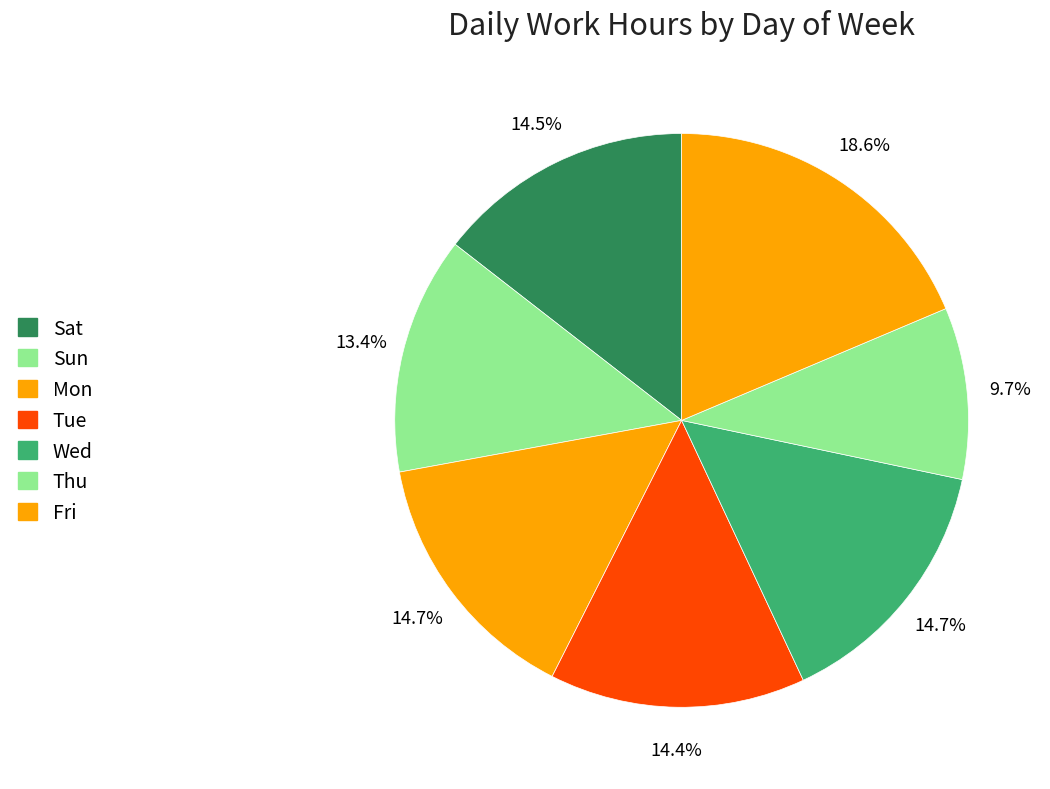

Count the number of slices in the pie.

7